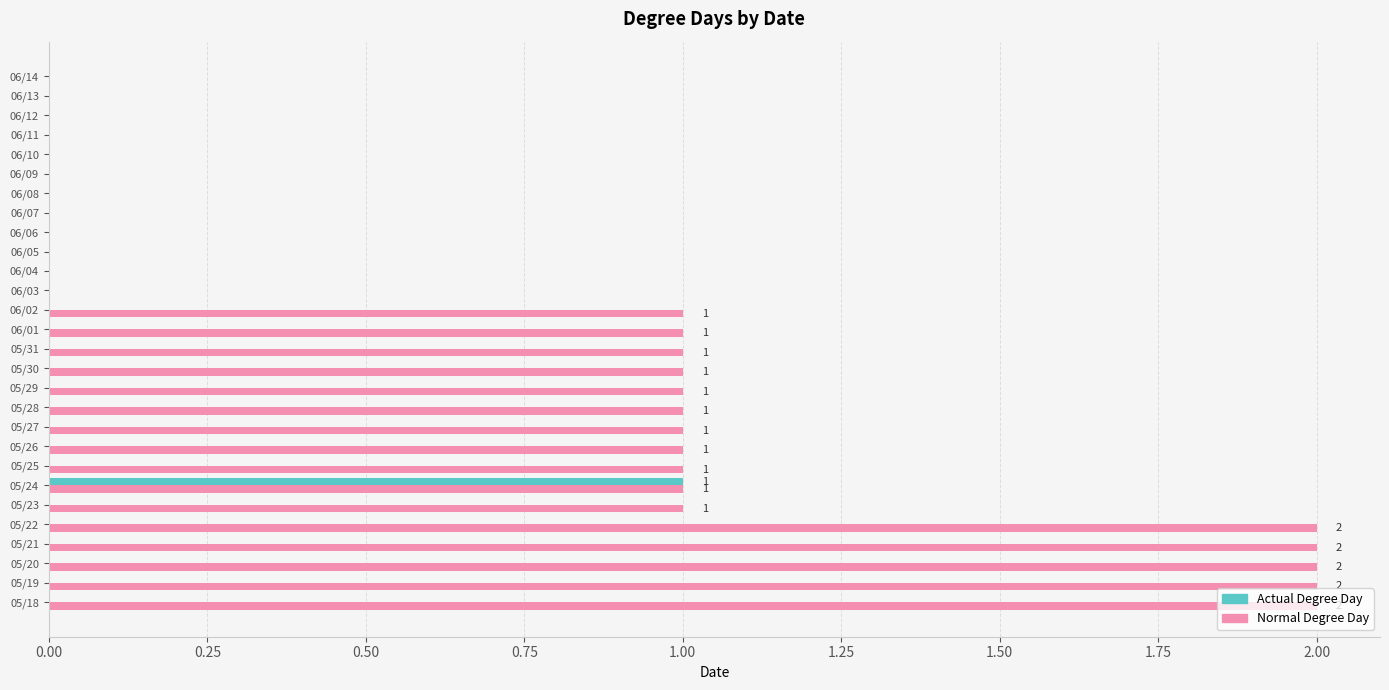

What are all the series names shown in the legend?

Actual Degree Day, Normal Degree Day